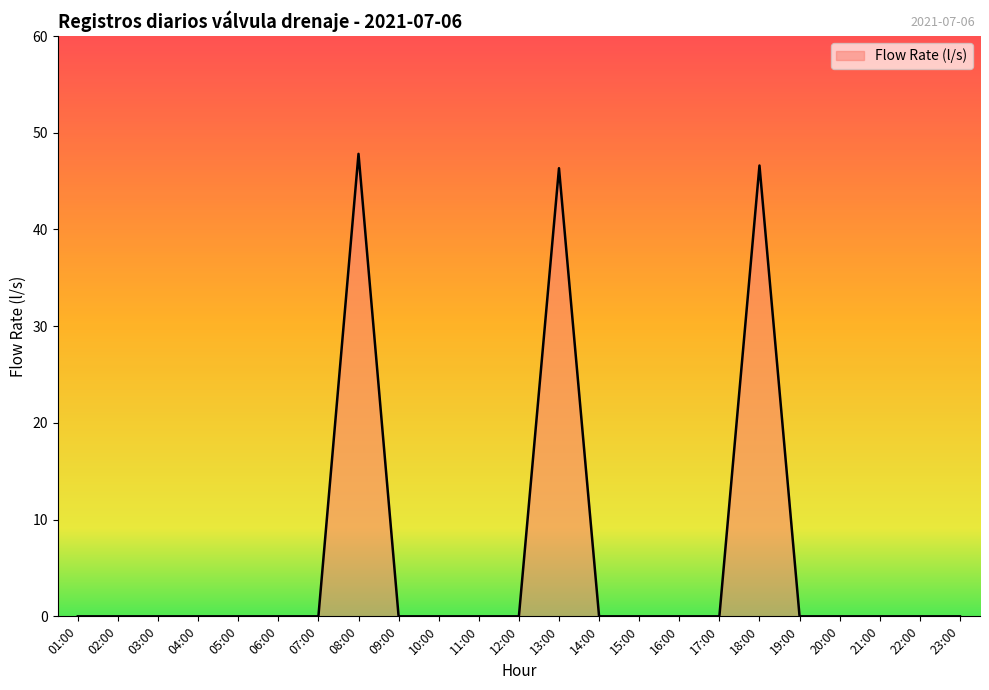

True or false: the data has more than 0 interior local peaks.

True